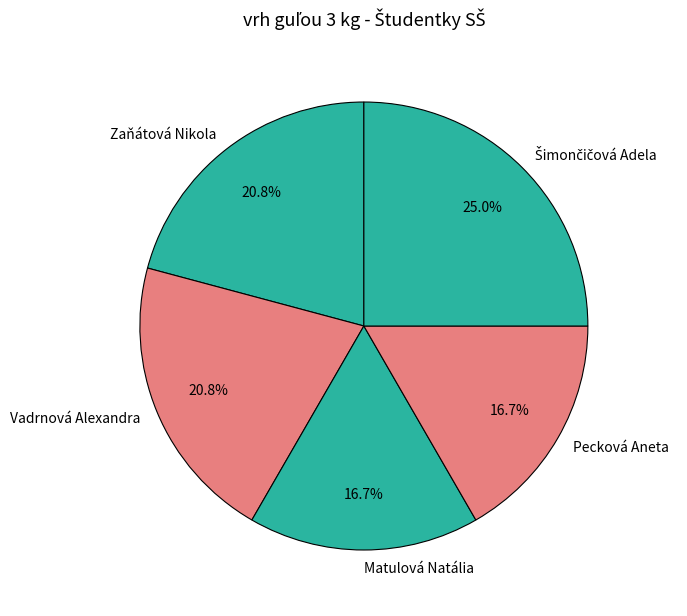

Between Vadrnová Alexandra and Pecková Aneta, which is larger?

Vadrnová Alexandra